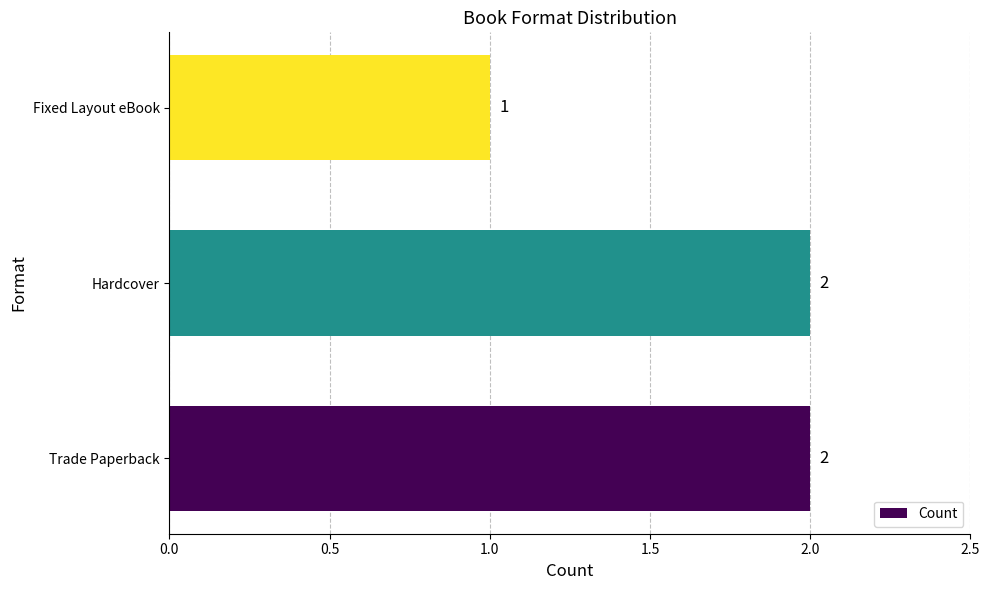

The value at Trade Paperback is 2. True or false?

True